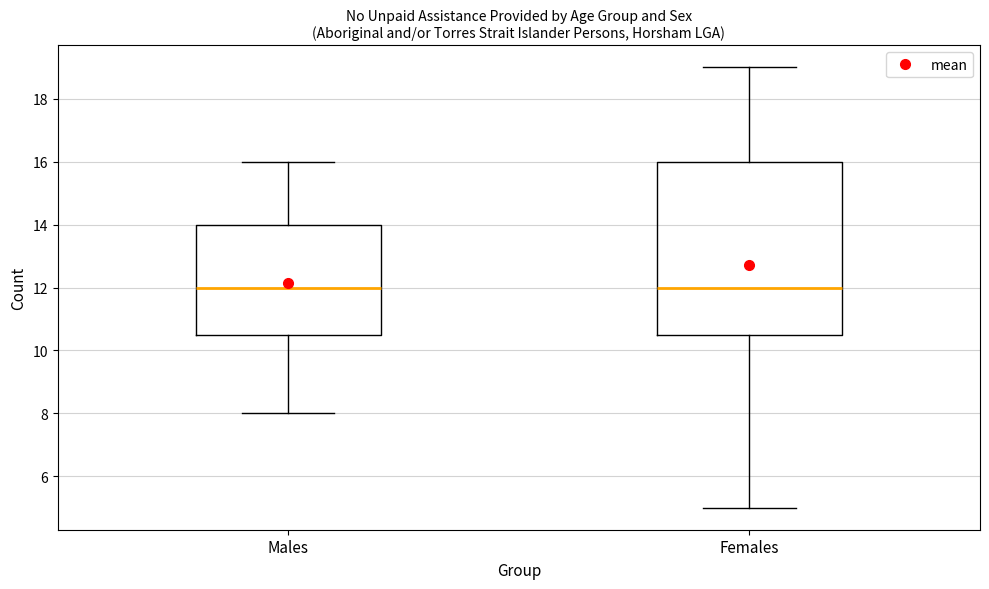

Comparing the boxes themselves (not the whiskers), which one is the tallest?

Females